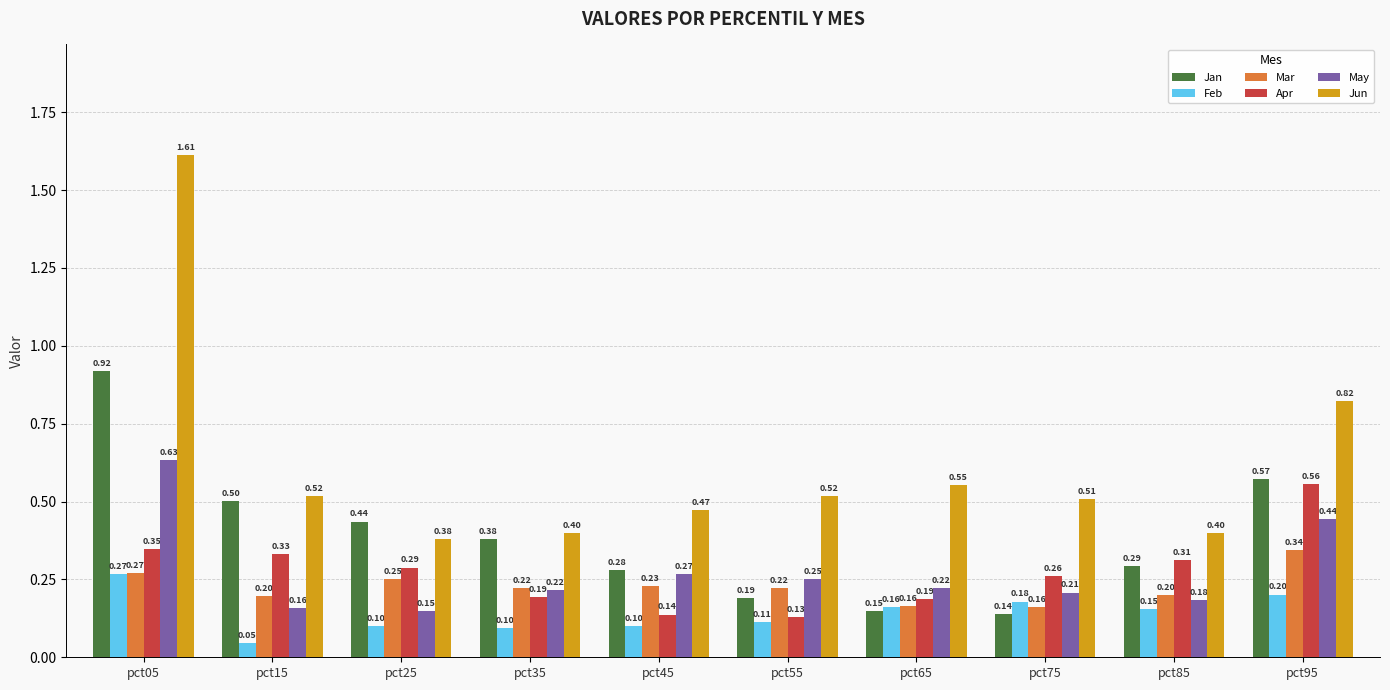

What is the sum of all Jan values?

3.9